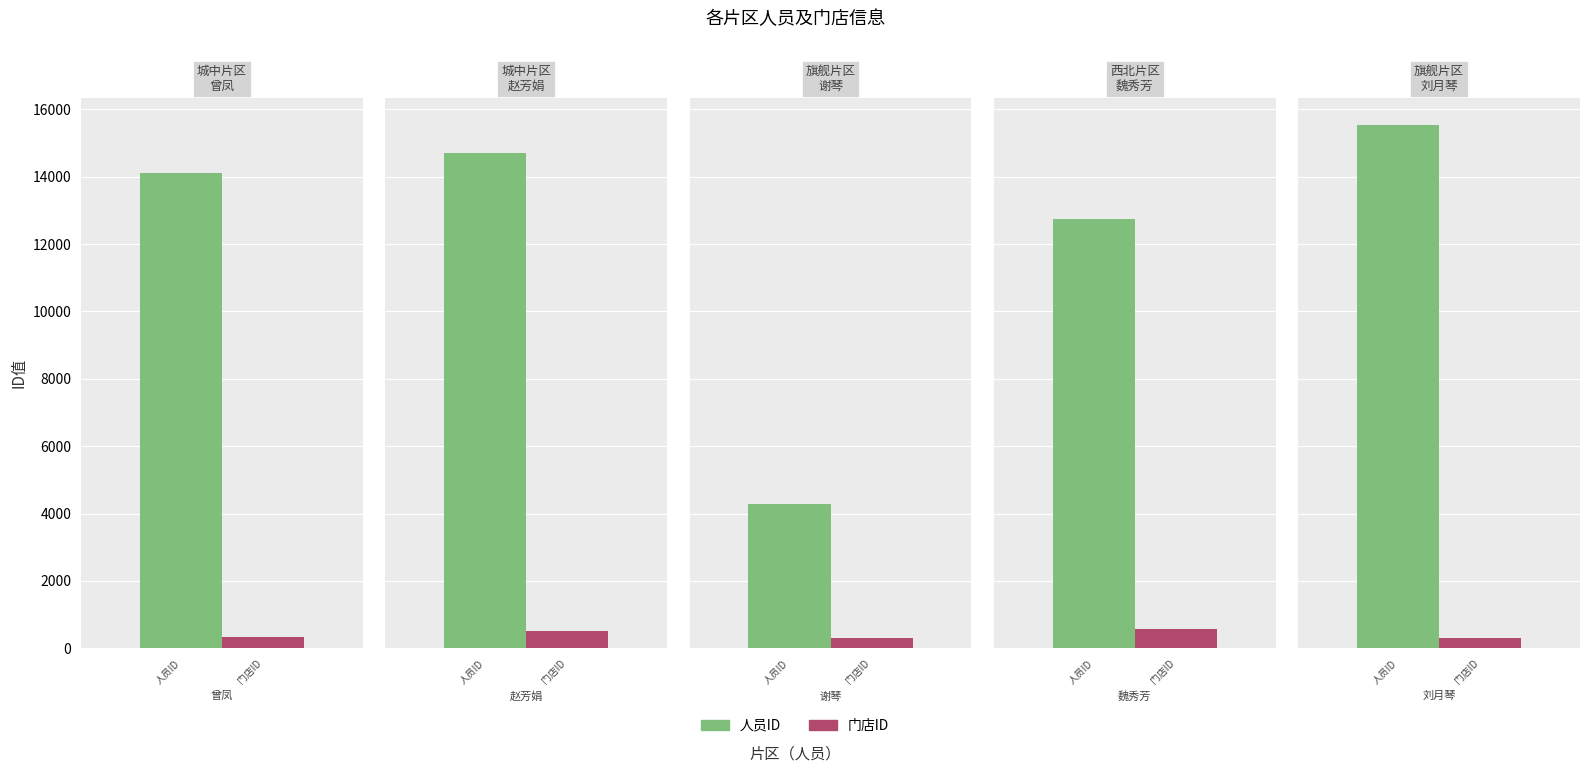

What are all the series names shown in the legend?

人员ID, 门店ID